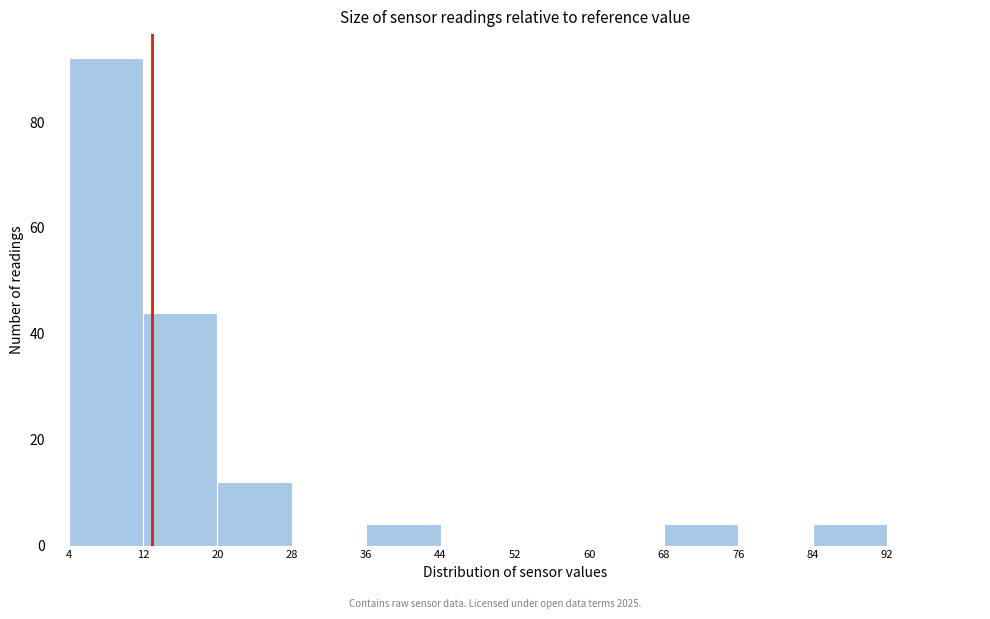

Over which range of the x-axis is the bar tallest?

4 to 12